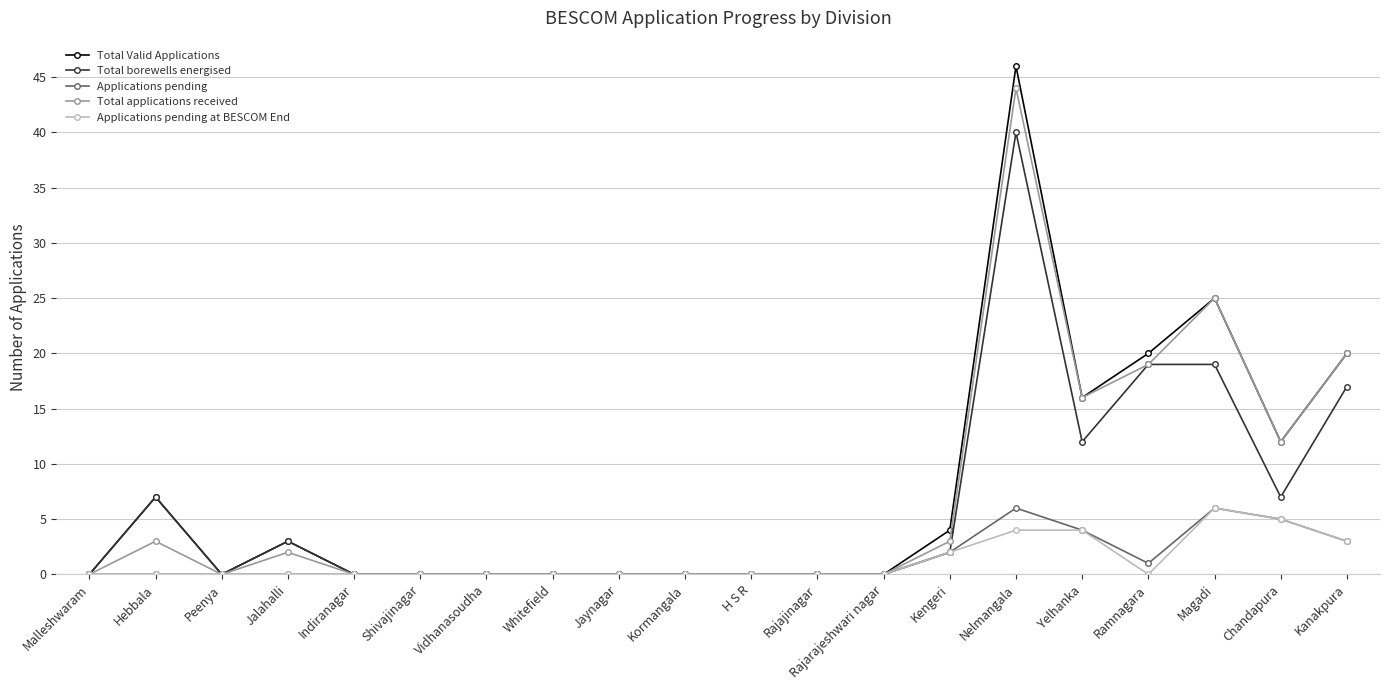

What is the label of the 9th point from the right?

Rajajinagar